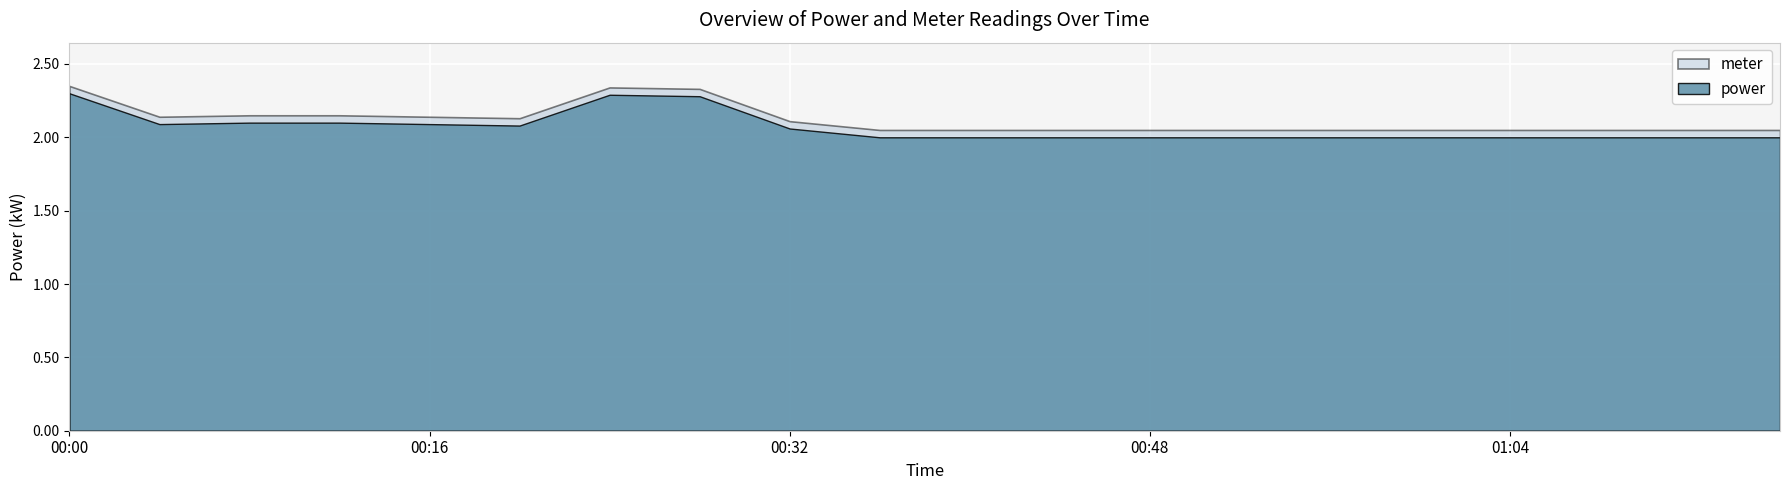

Which series has the largest total across all categories?

meter